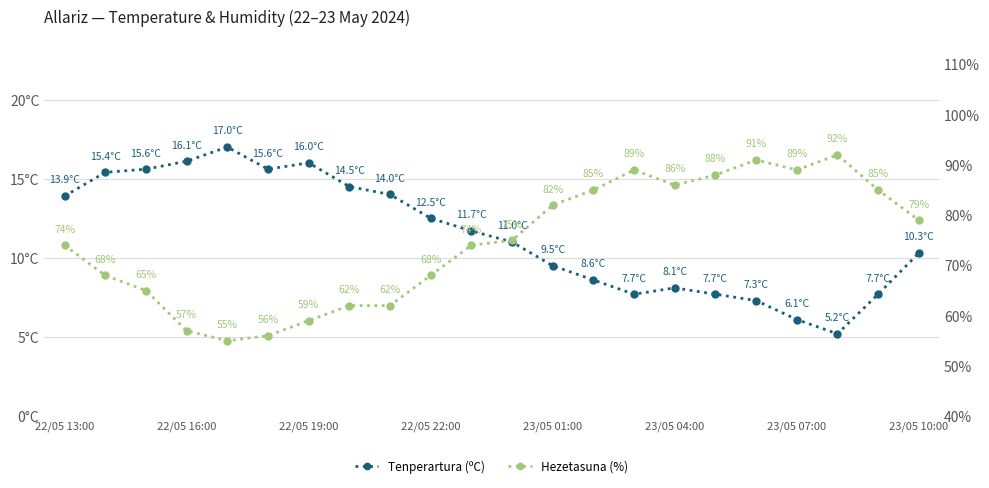

What position from the left is 22/05 19:00?

7